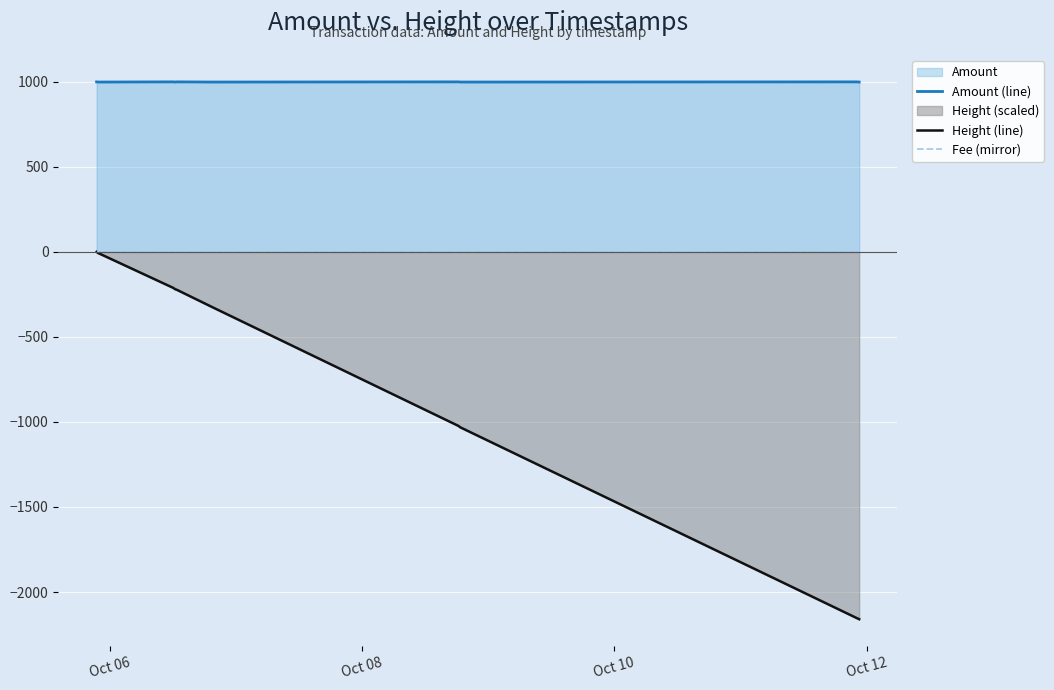

True or false: Fee (mirror) has more than 0 points higher than both neighbors.

False